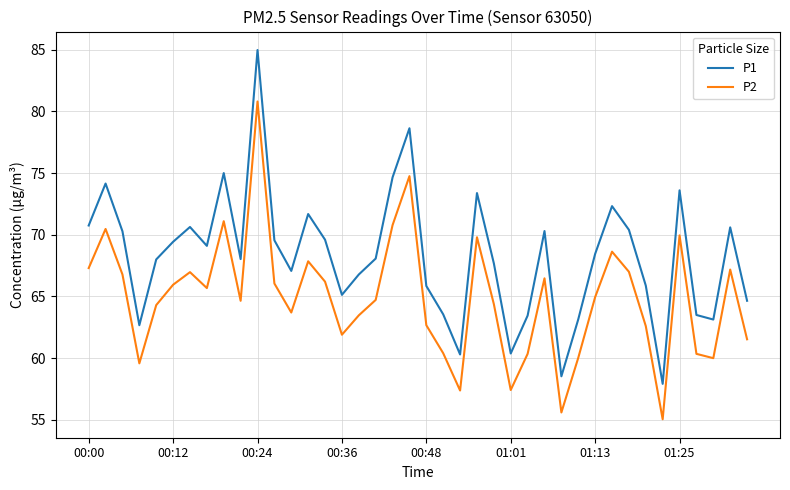

True or false: P1 and P2 intersect in this chart.

False